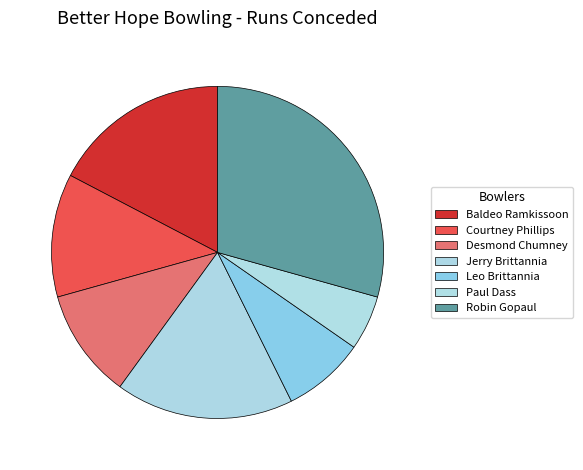

Is it true that Jerry Brittannia is 17% of the pie?

True